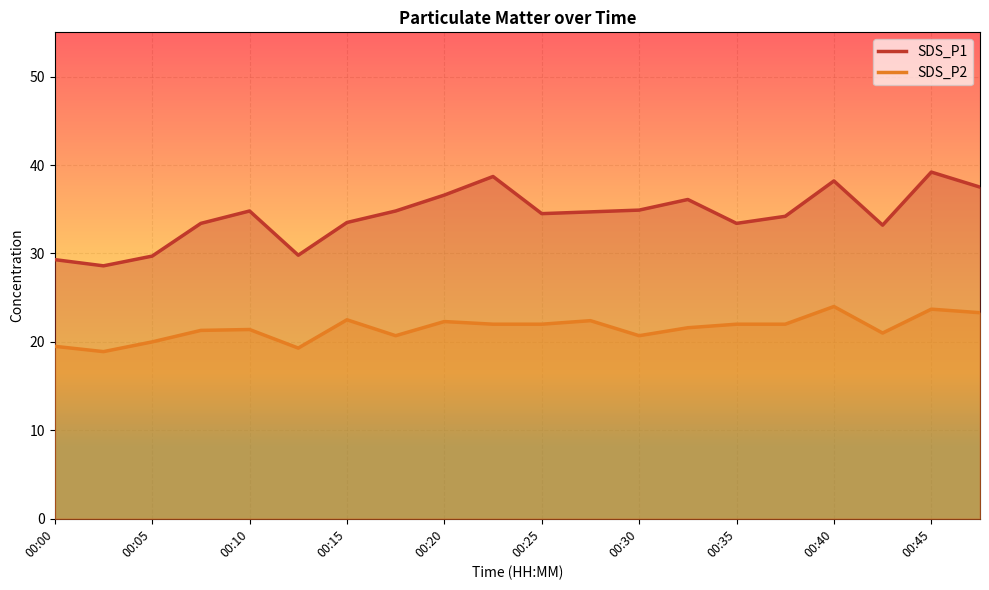

List the series in order of their overall mean, lowest first.

SDS_P2, SDS_P1